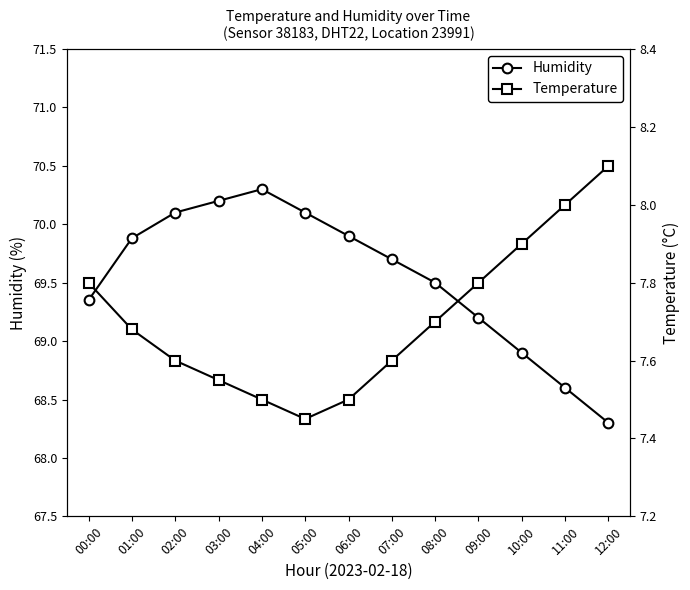

What is the label of the 11th point from the right?

02:00